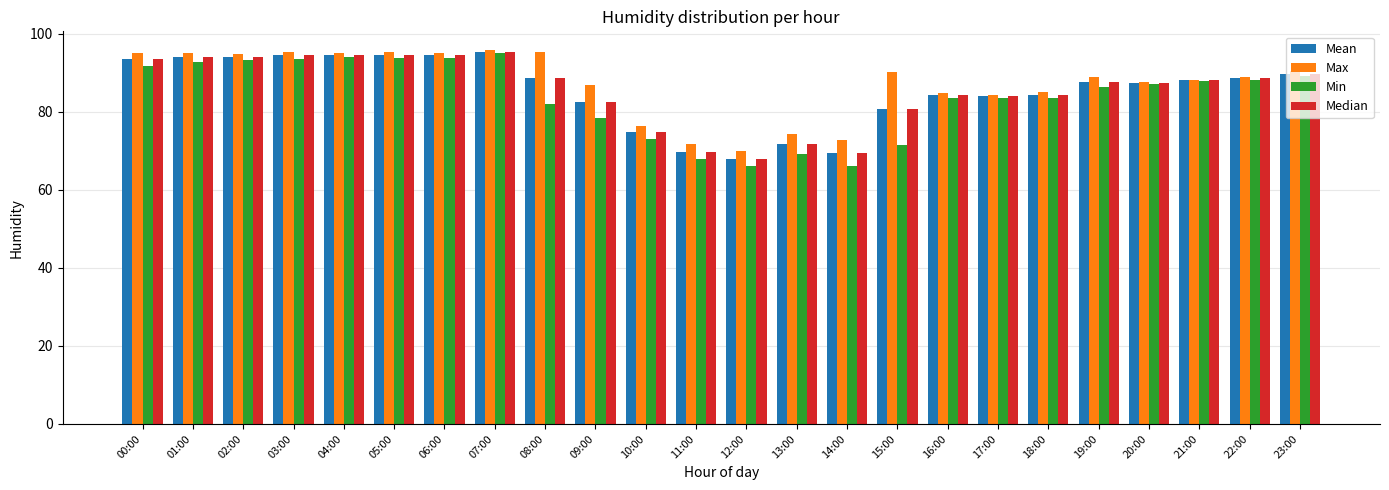

What is the difference between the highest and lowest values at 08:00?

13.1